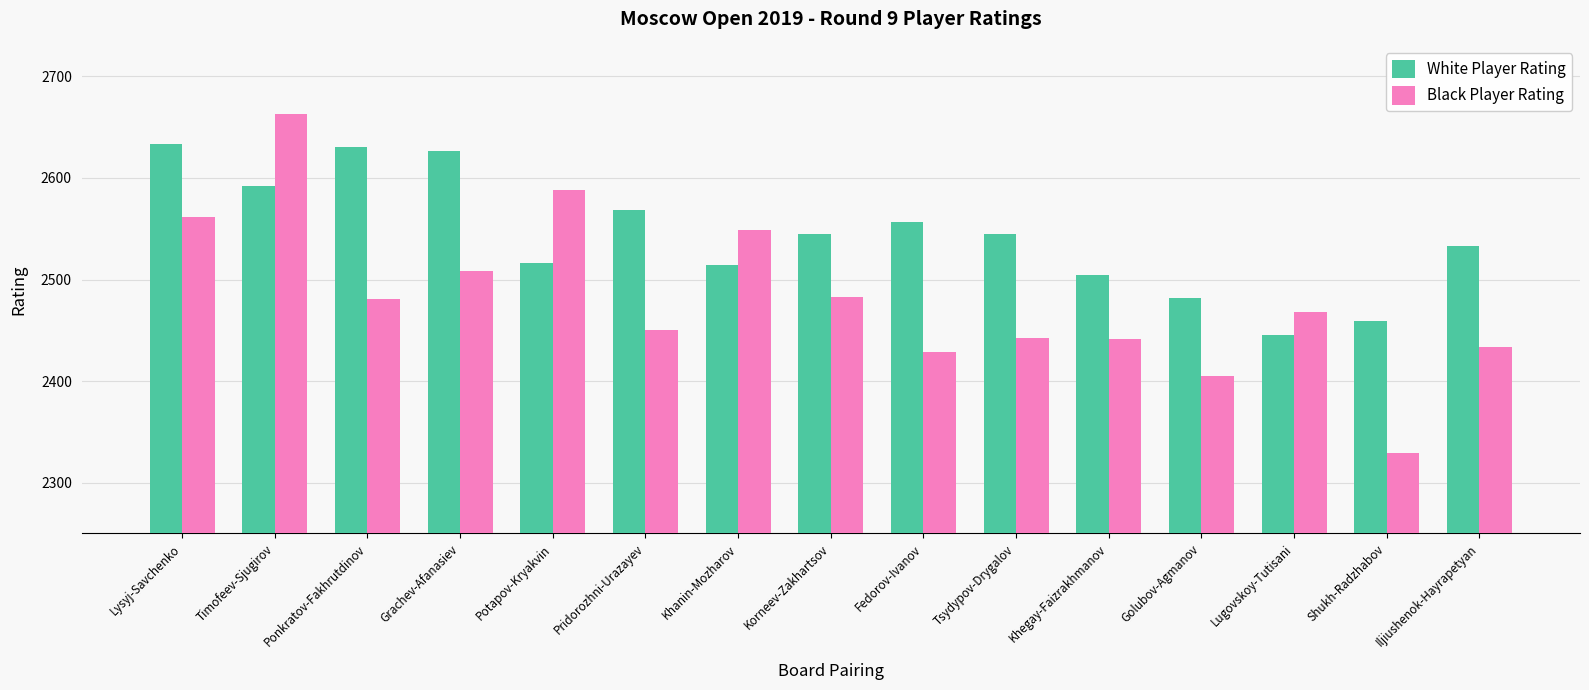

What is the sum of all Black Player Rating values?

37232